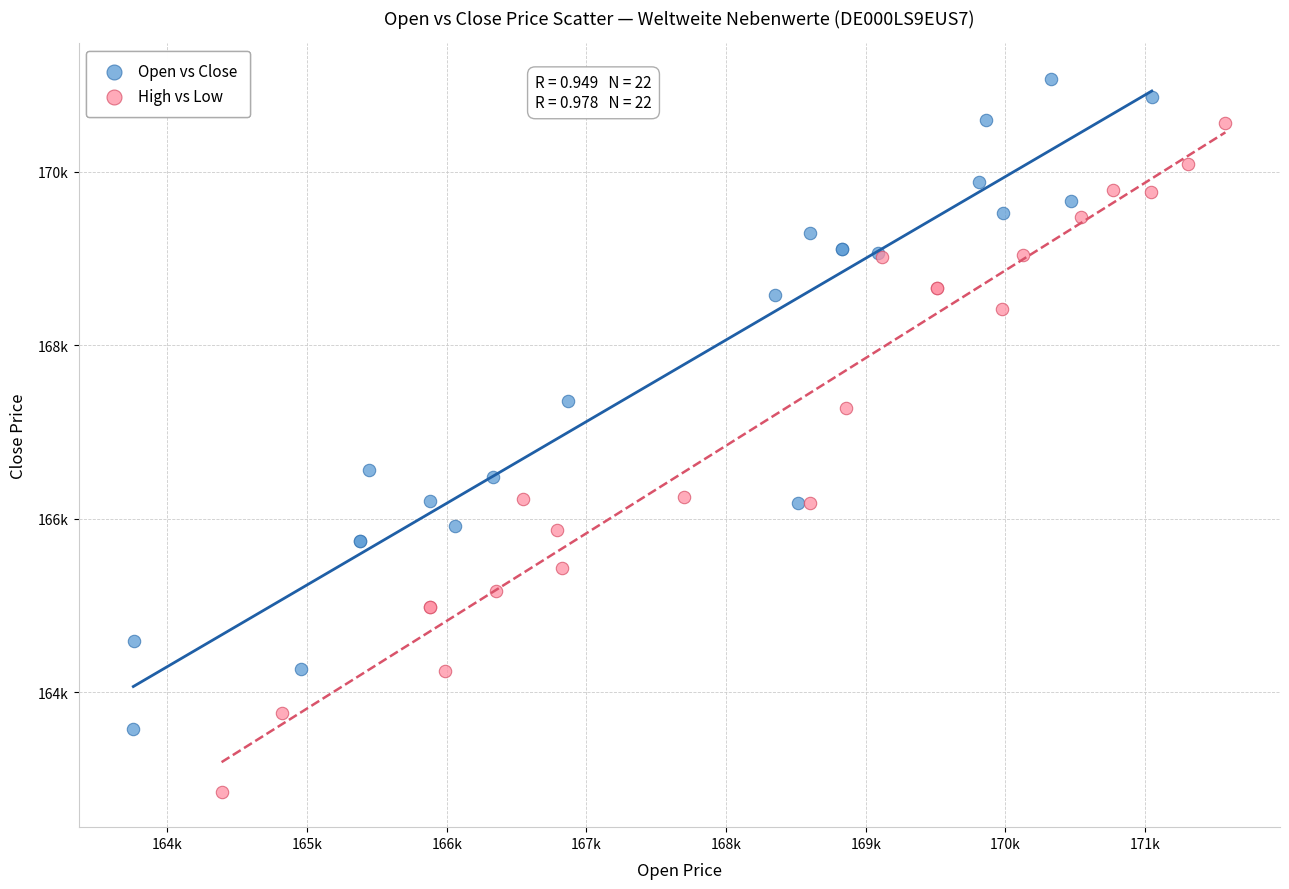

What are all the series names shown in the legend?

Open vs Close, High vs Low